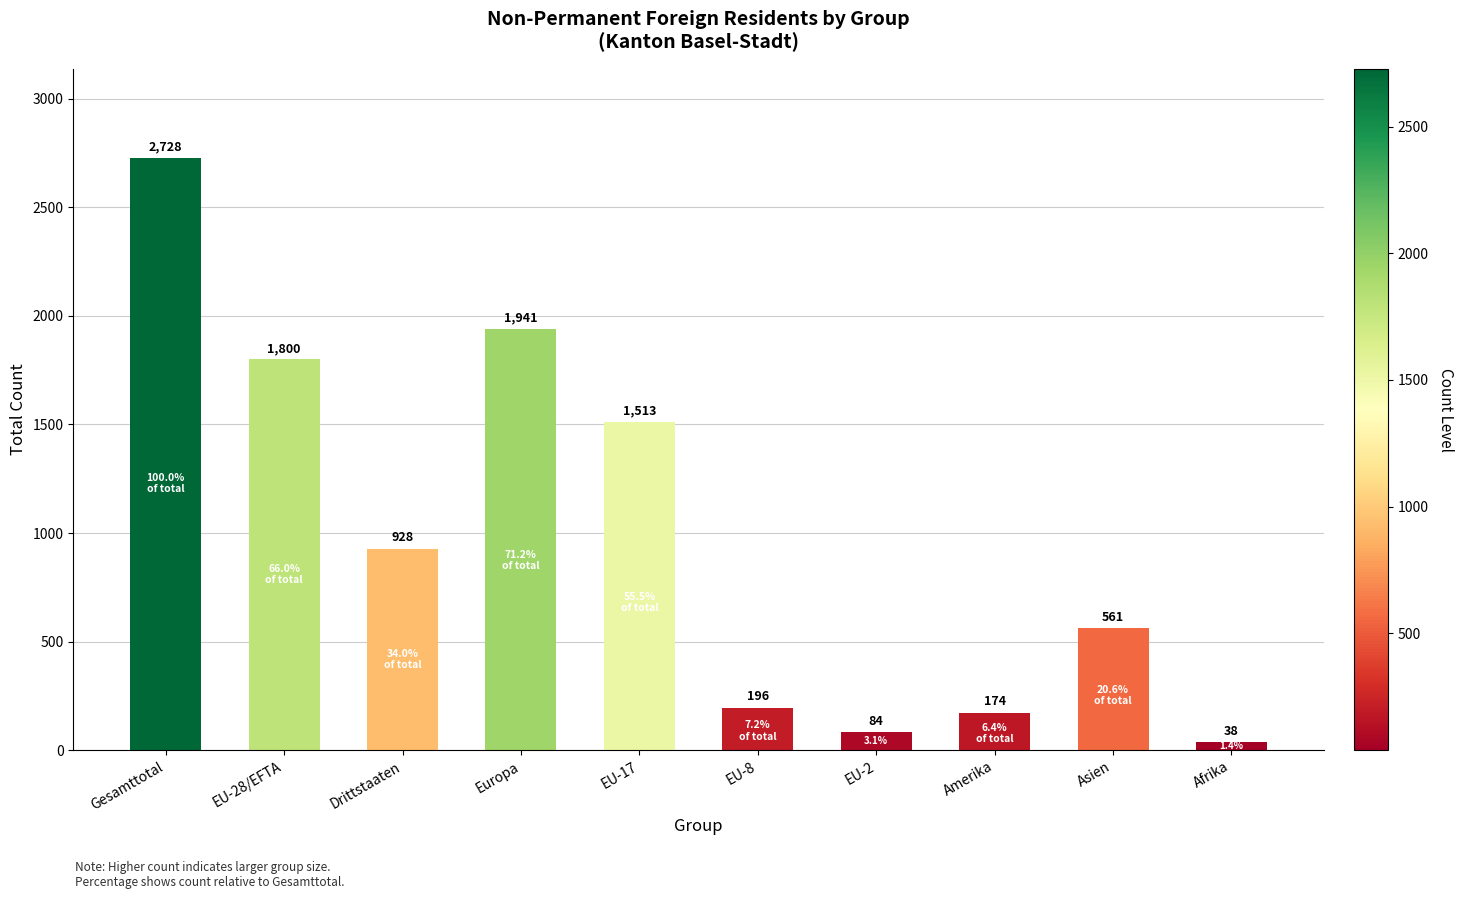

What is the label of the 8th bar from the left?

Amerika